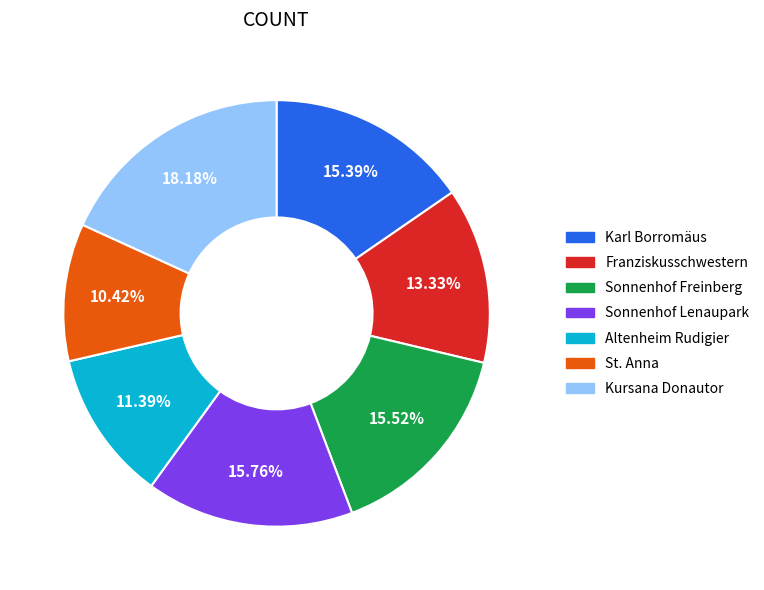

Is there a majority slice in this chart?

No